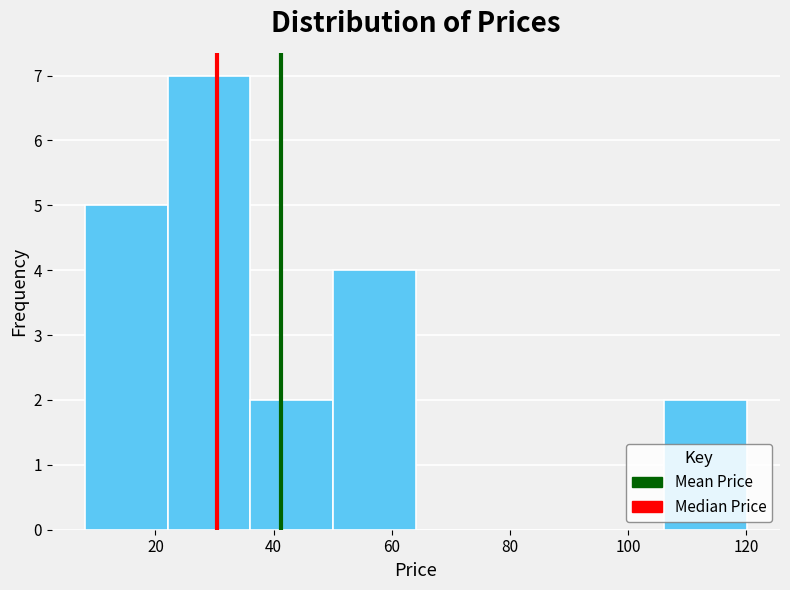

Reading left to right, list every bar in this chart as the range it spans on the x-axis followed by its height. Neither the bar edges nor the heights are printed on the chart, so give them approximately, as read against the axes.

8 to 22: 5
22 to 36: 7
36 to 50: 2
50 to 64: 4
64 to 78: 0
78 to 92: 0
92 to 106: 0
106 to 120: 2